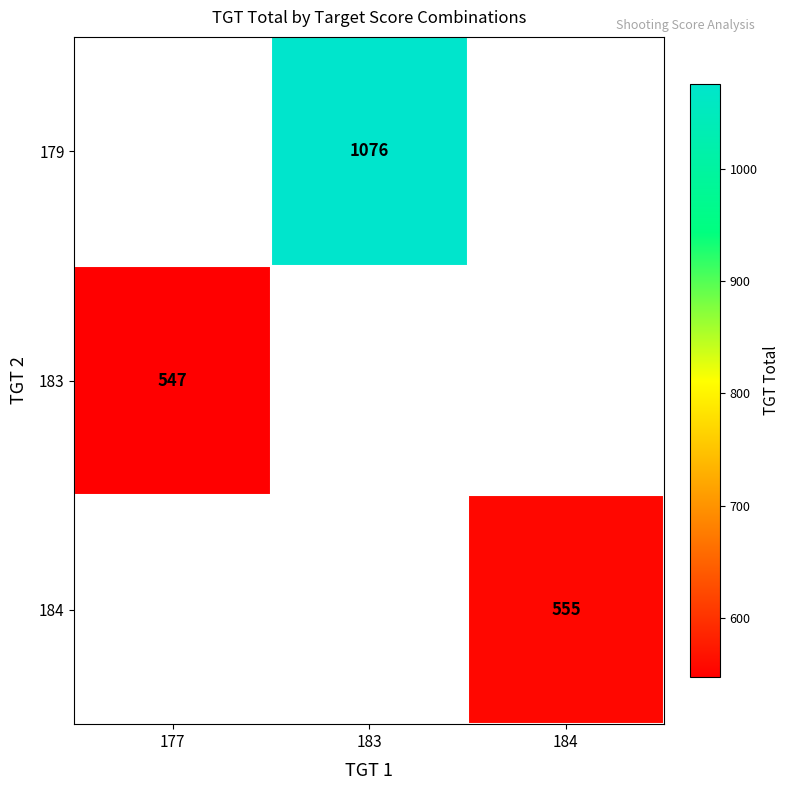

The value of 184 at 184 is 555. True or false?

True